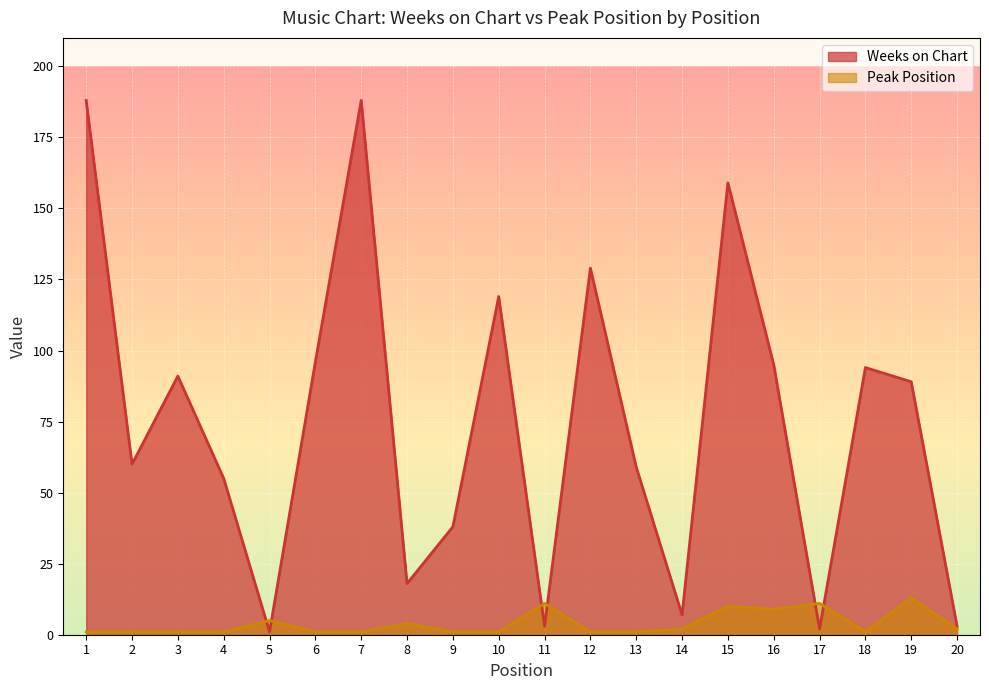

How many data points in Weeks on Chart are less than 89?

10